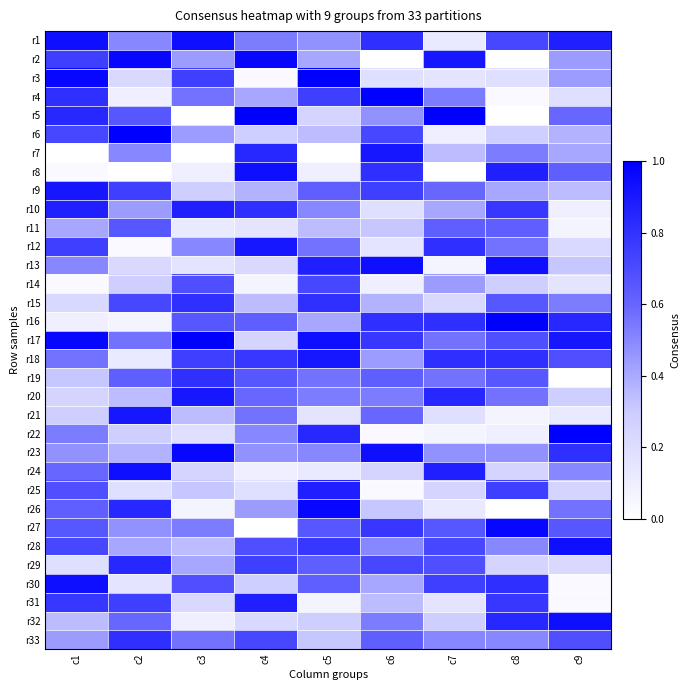

Rank the series at c2 from highest to lowest value.

r6, r2, r24, r21, r26, r29, r33, r9, r31, r15, r5, r11, r19, r32, r17, r1, r7, r27, r10, r28, r23, r20, r14, r22, r3, r13, r25, r30, r18, r4, r16, r12, r8